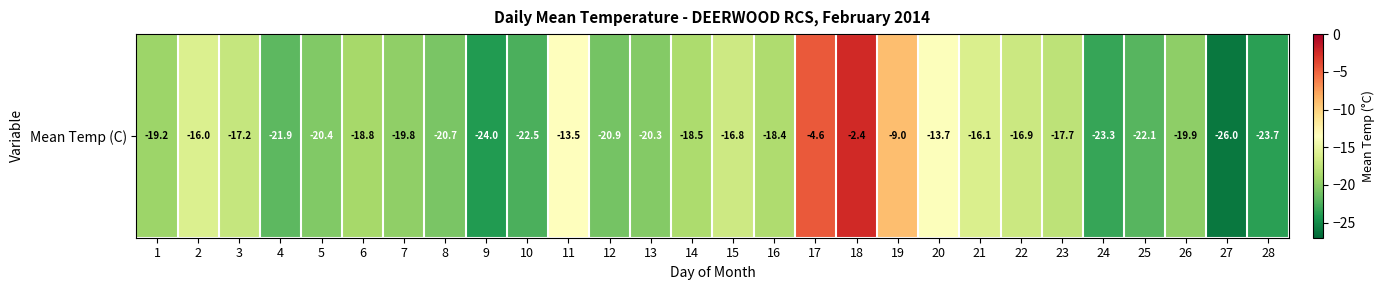

How many categories are shown in the chart?

28